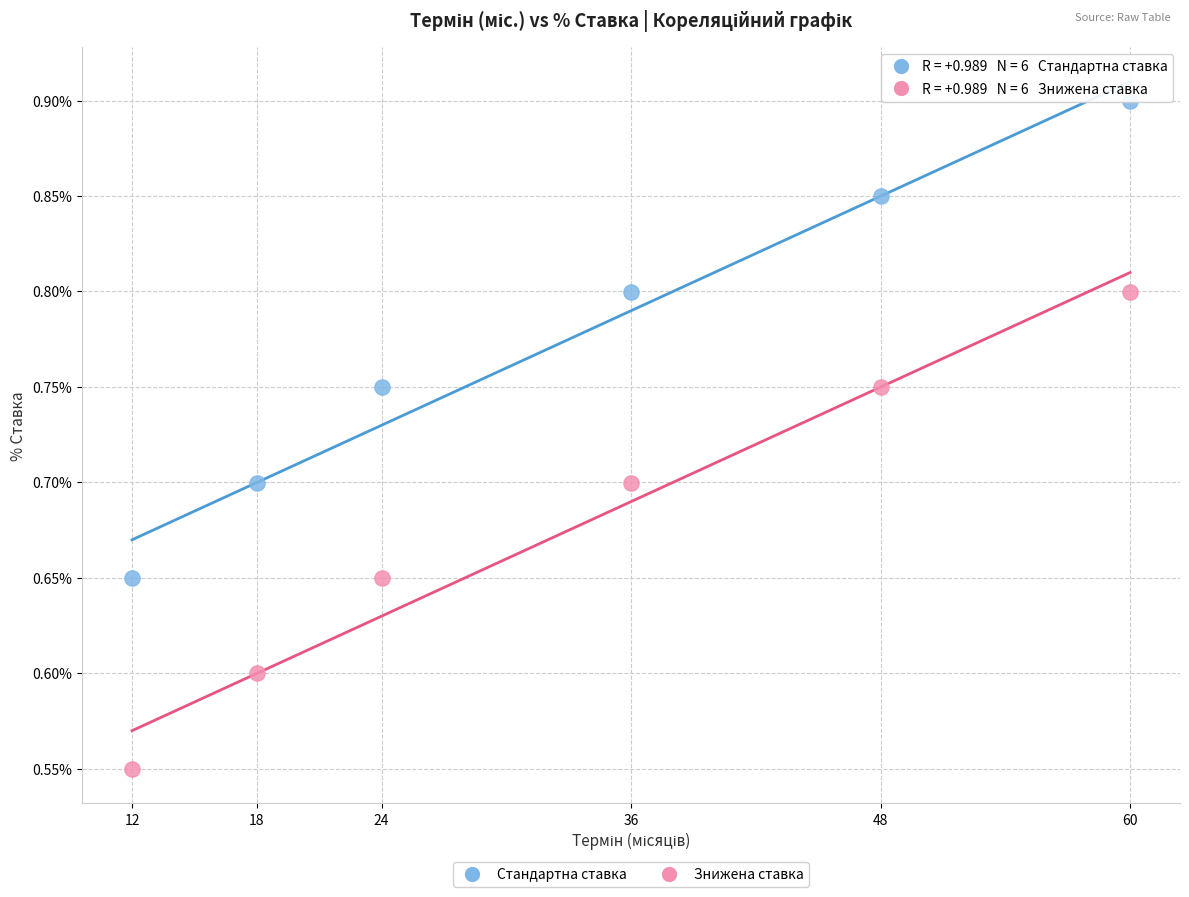

Across all data points, what is the range of X values (max minus min)?

48.0